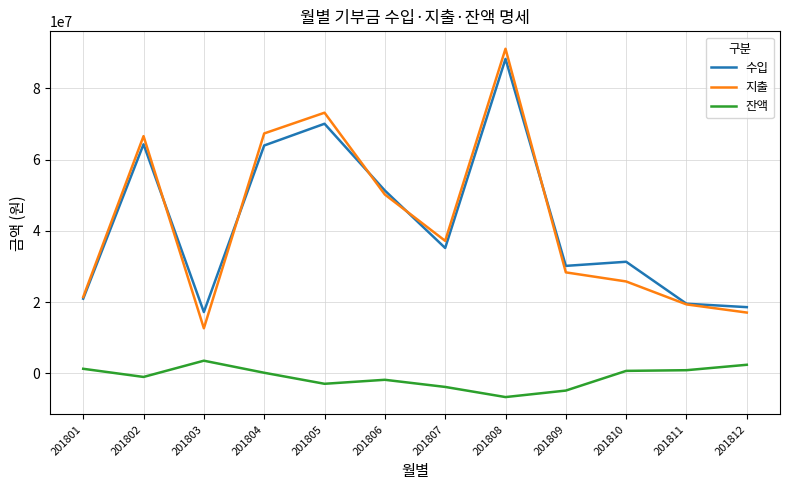

At which category is the sum across all series the highest?

201808